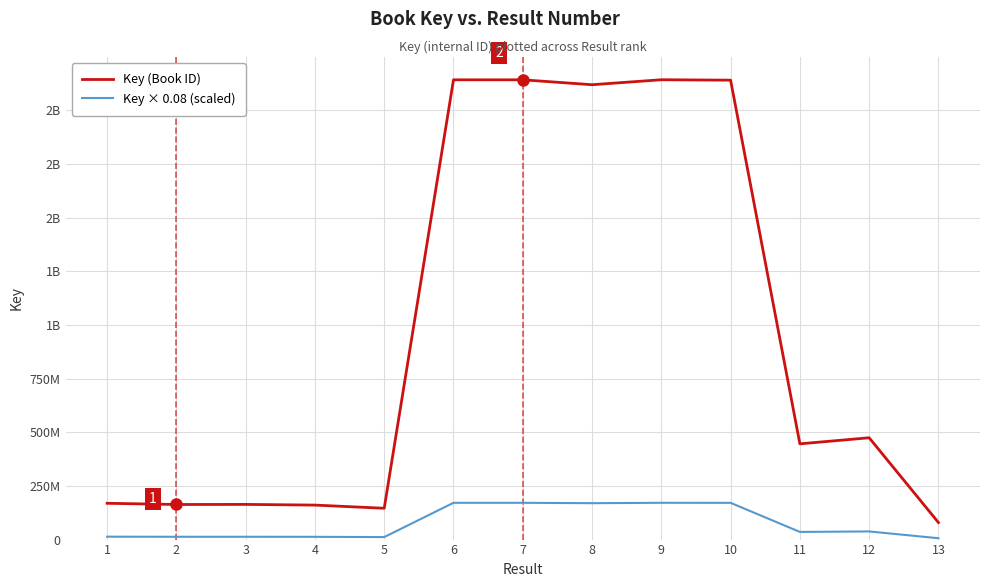

What is the maximum value for Key (Book ID)?

2142556678.0